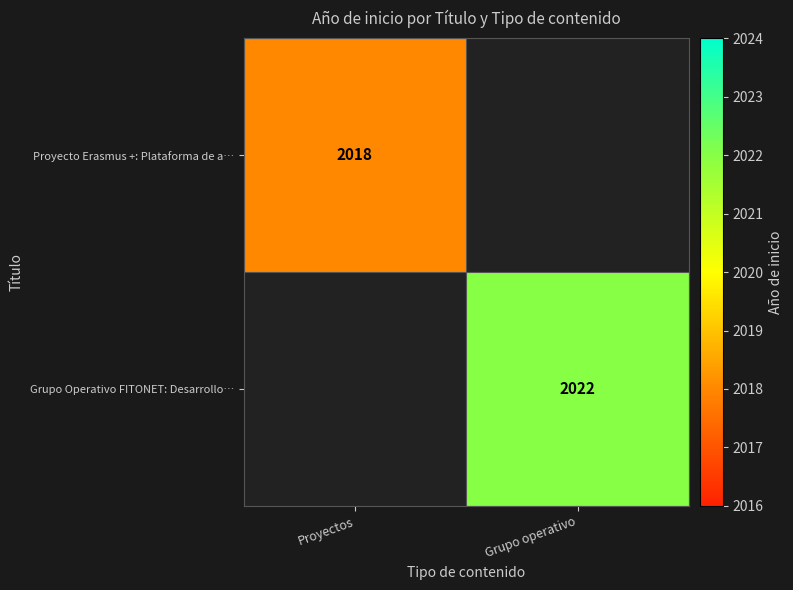

Is it true that Grupo Operativo FITONET: Desarrollo… equals 2022 at Grupo operativo?

True